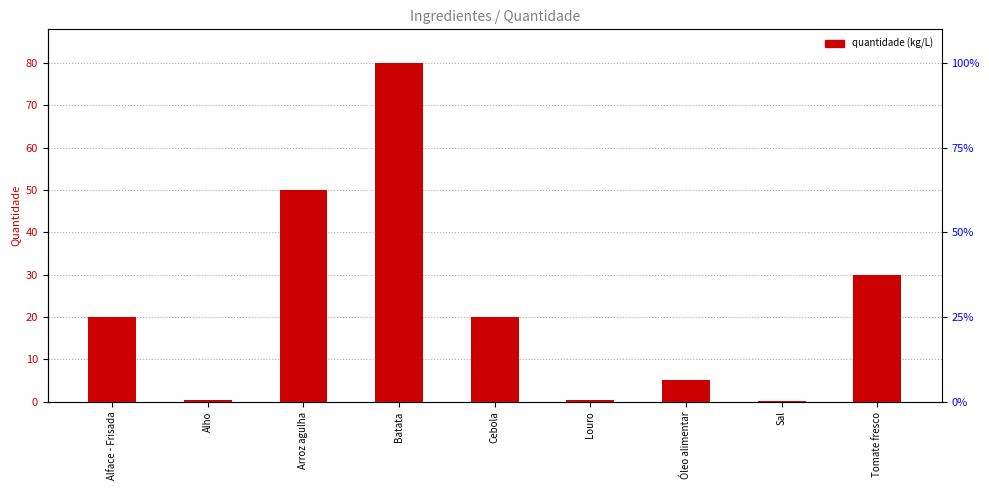

Which has a higher value, Cebola or Tomate fresco?

Tomate fresco